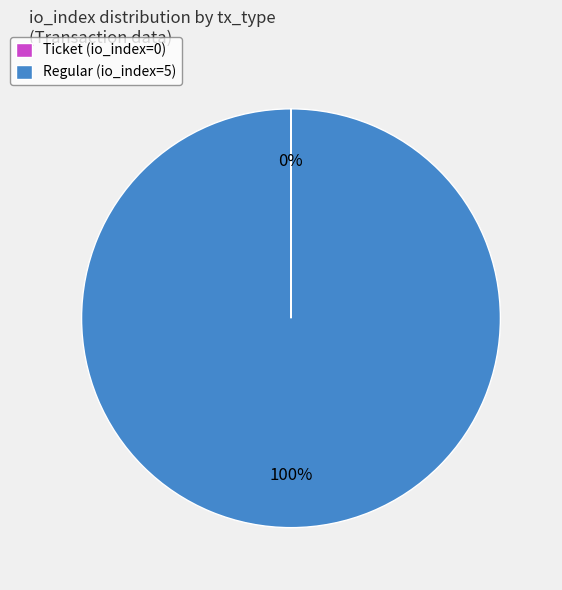

Does Regular (io_index=5) represent more than half of the total?

Yes